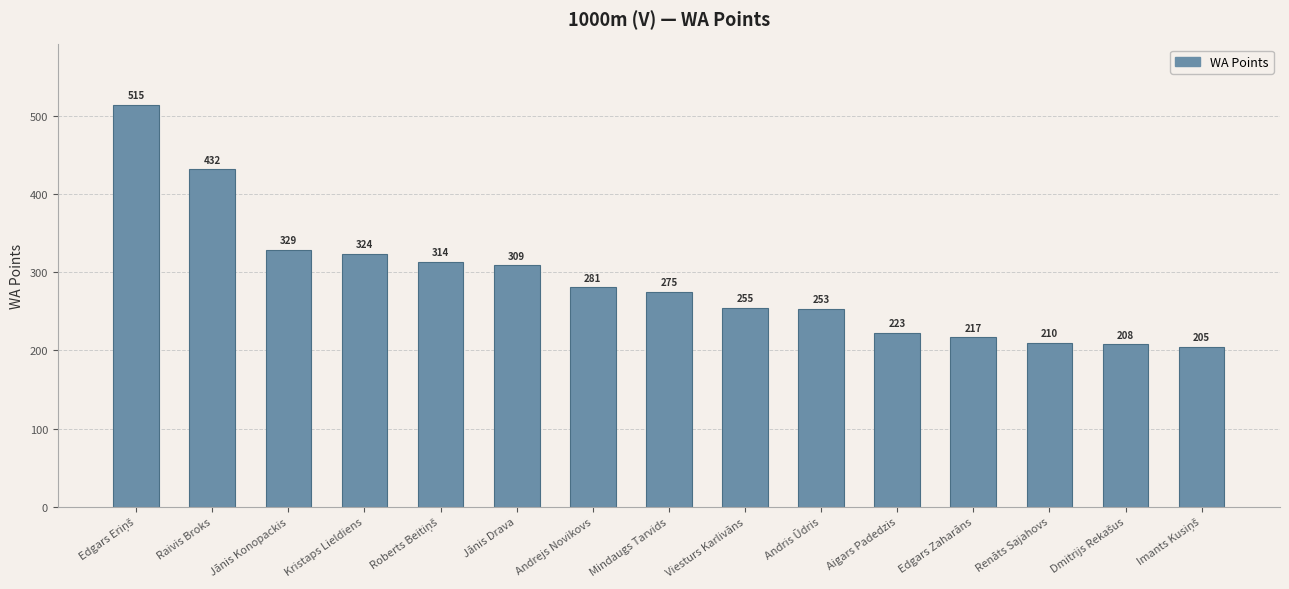

What is the change in value from Mindaugs Tarvids to Edgars Zaharāns?

-58